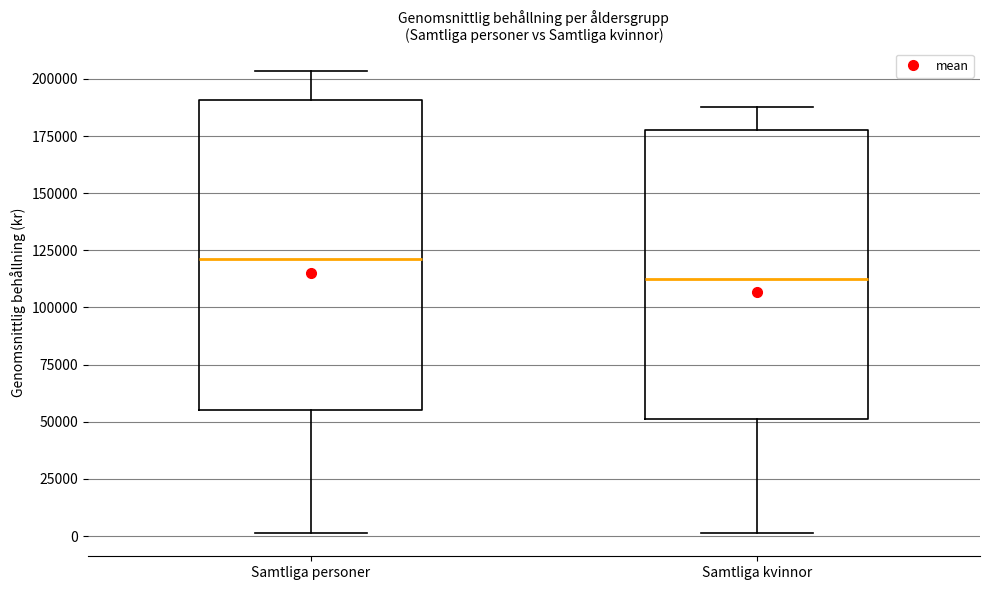

Comparing the boxes themselves (not the whiskers), which one is the tallest?

Samtliga personer